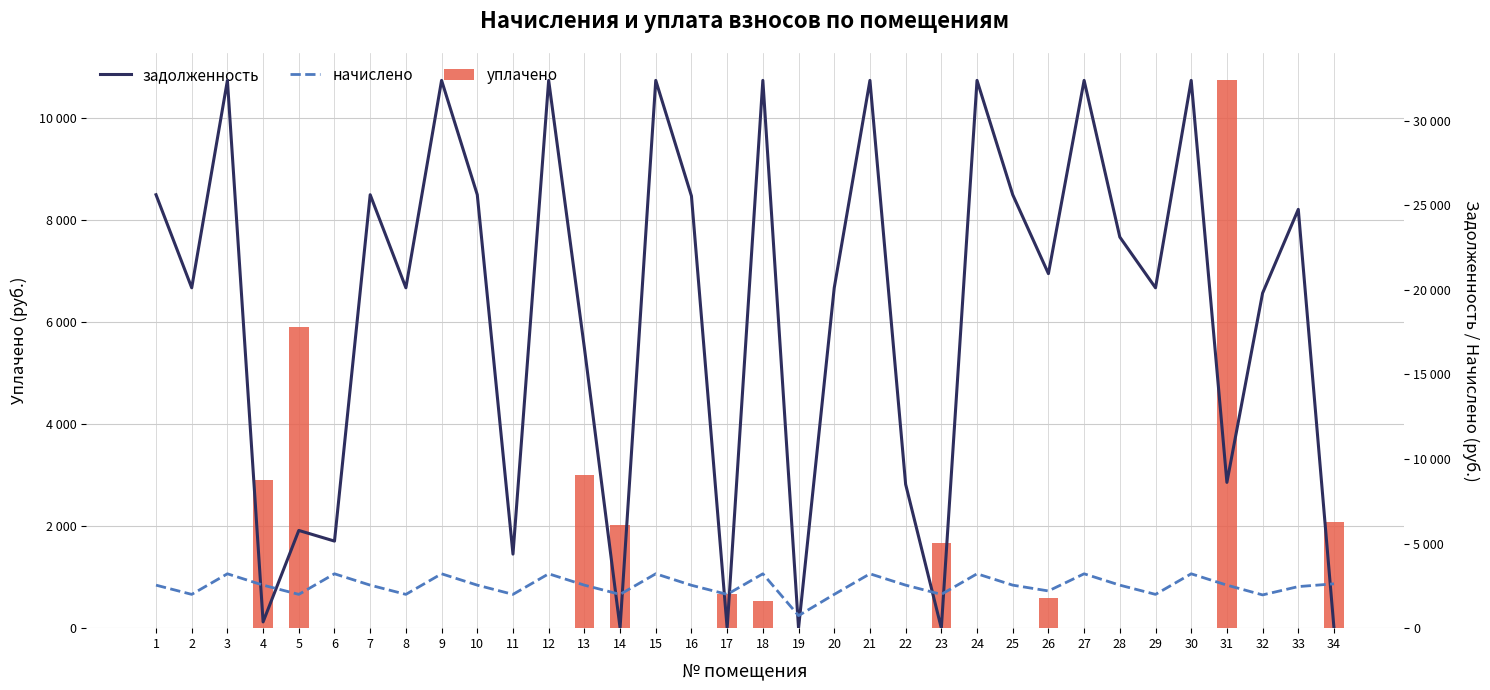

What is the greatest value displayed?

32373.4